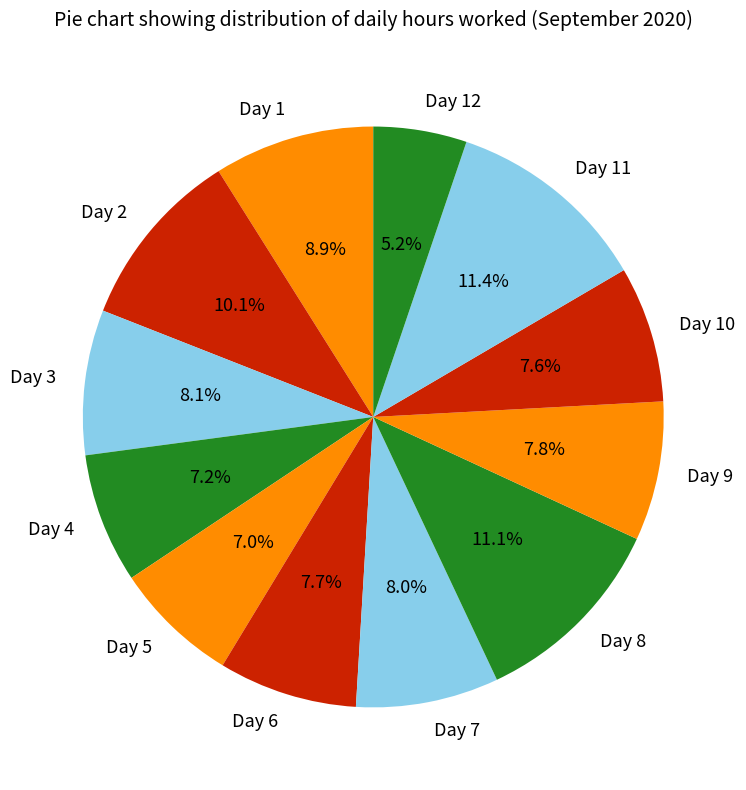

What is the ratio of the value at Day 2 to the value at Day 5?

1.4